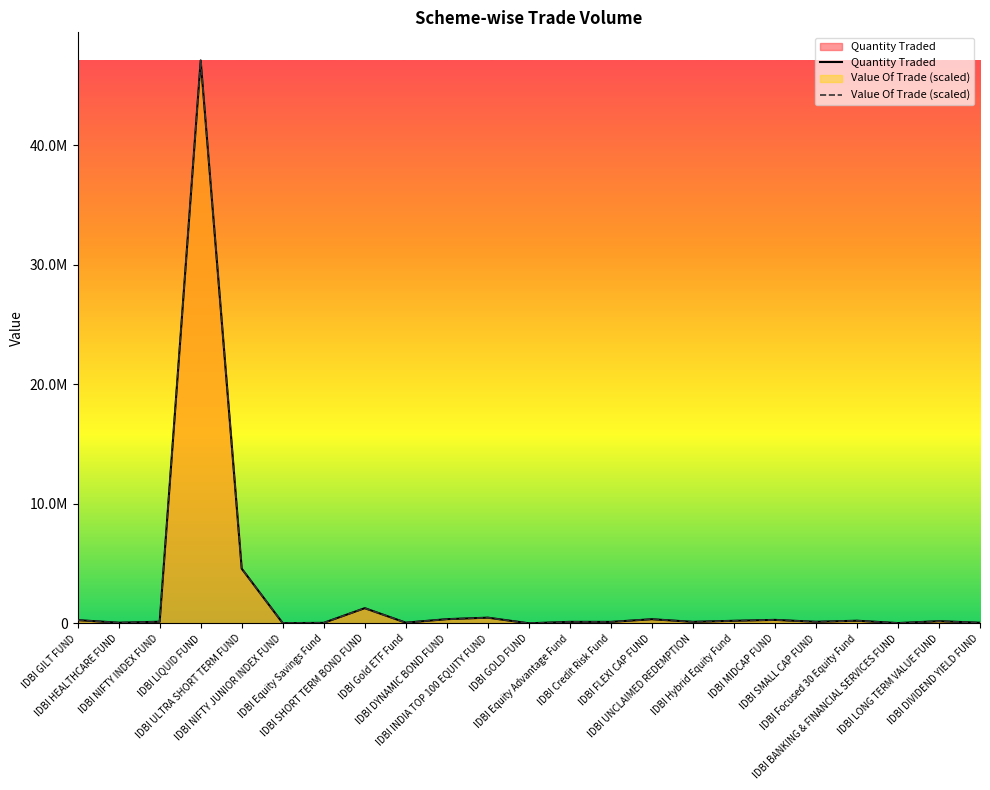

Rank the series at IDBI NIFTY INDEX FUND from highest to lowest value.

Value Of Trade (scaled), Quantity Traded